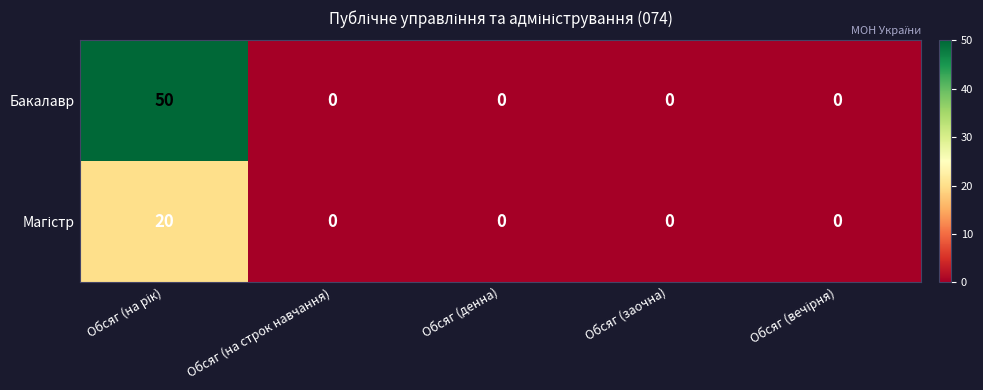

What is the difference between the maximum and second lowest values in the Бакалавр series?

50